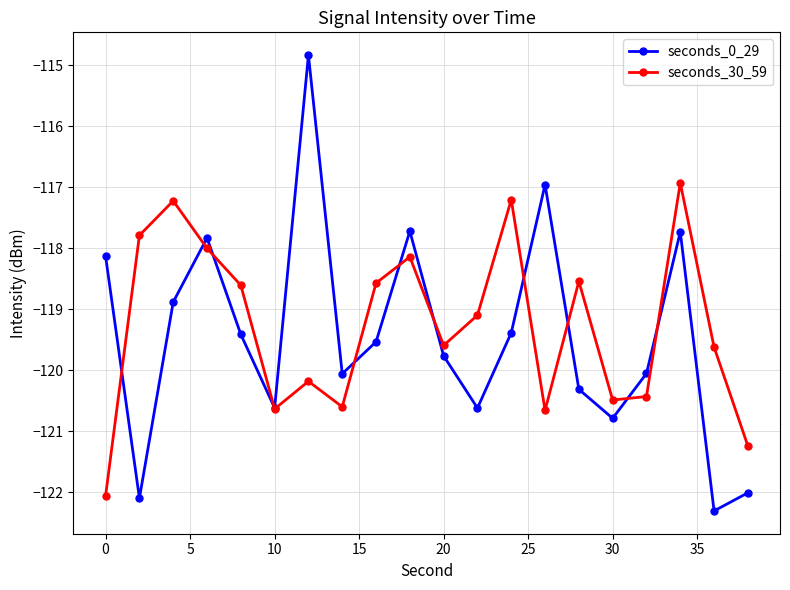

How many interior local peaks does the seconds_0_29 series have?

5